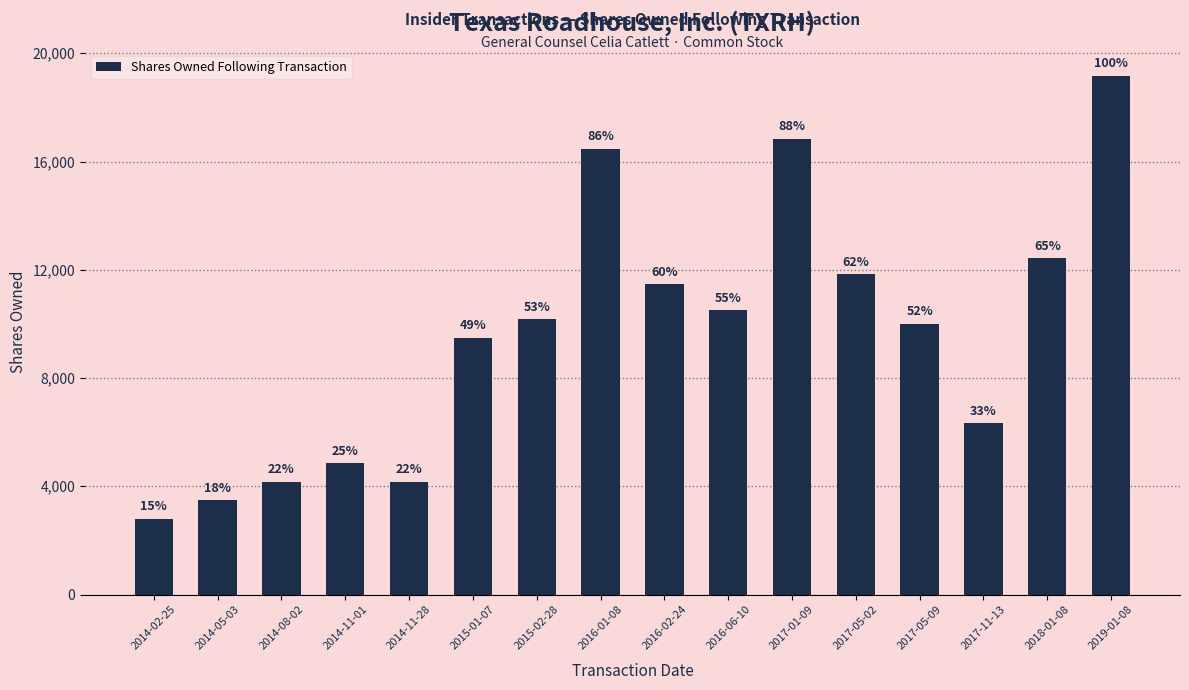

How many bars are there in total?

16